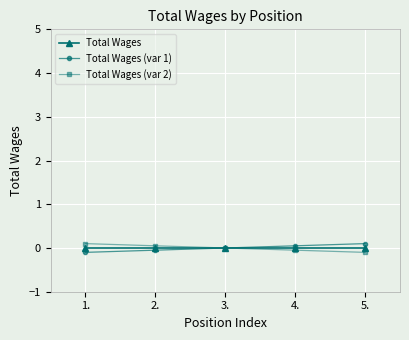

What is the label of the 5th point from the left?

5.